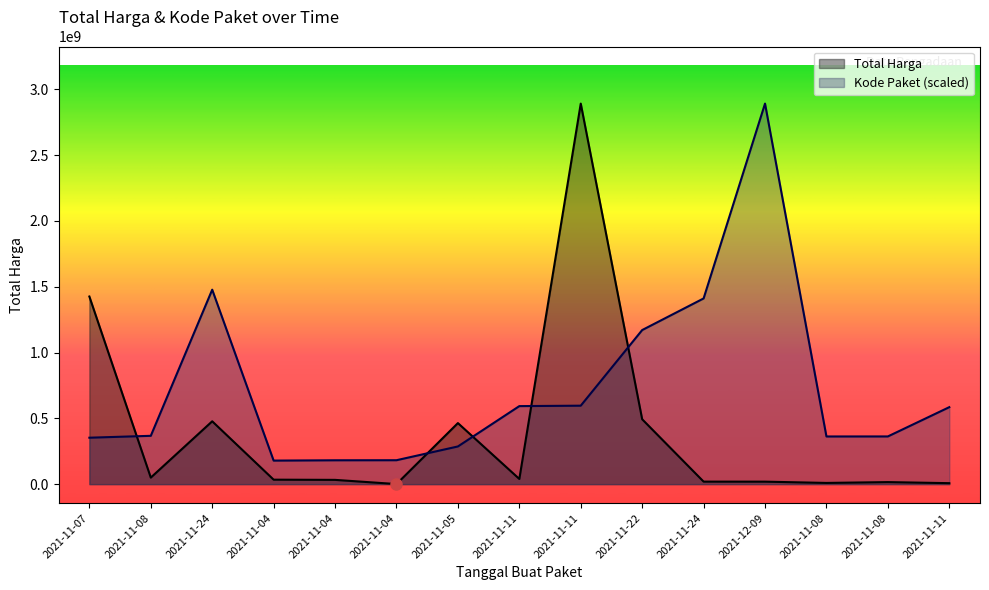

In Total Harga, how many points are higher than both neighbors (excluding endpoints)?

4